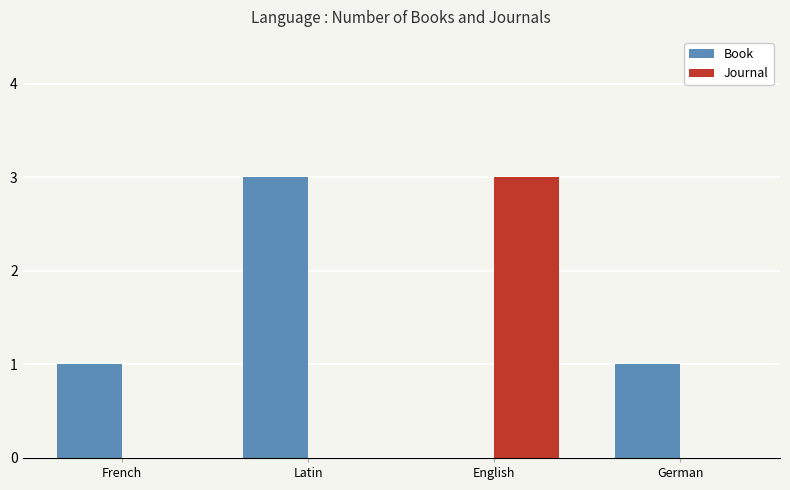

At which label does Book reach its peak?

Latin